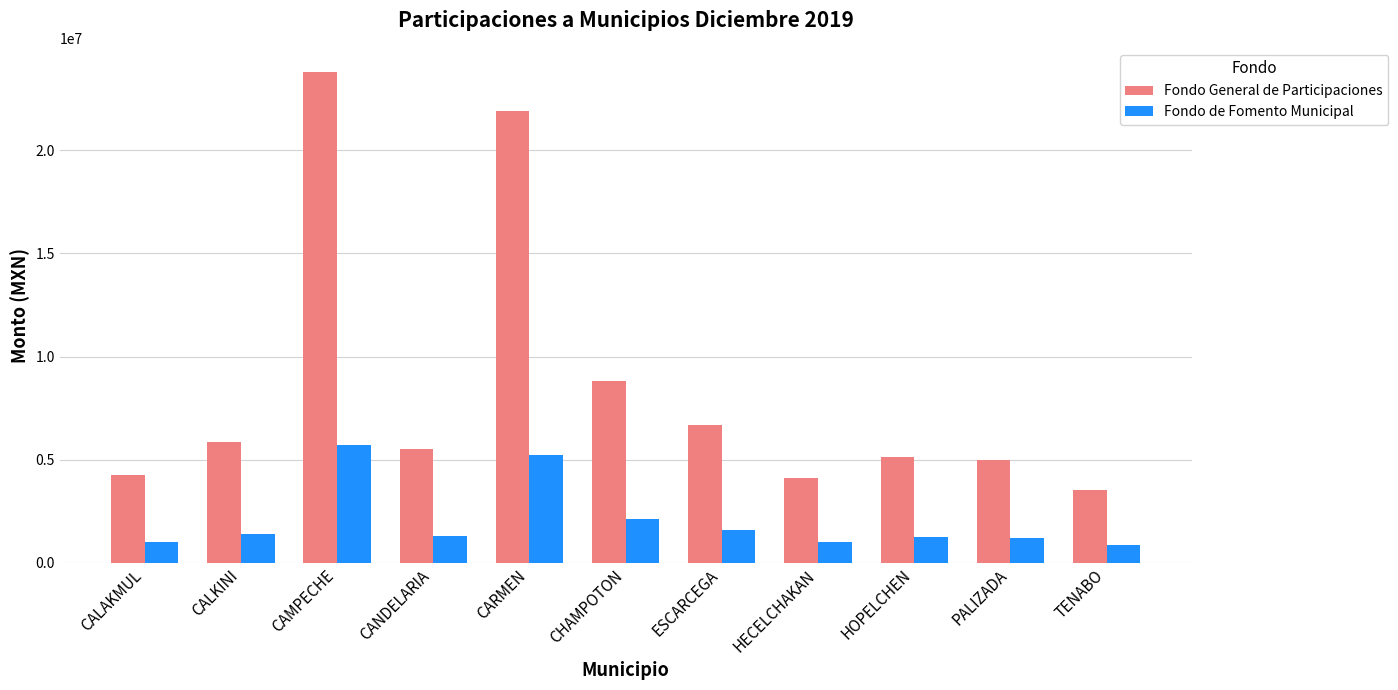

What are all the series names shown in the legend?

Fondo General de Participaciones, Fondo de Fomento Municipal